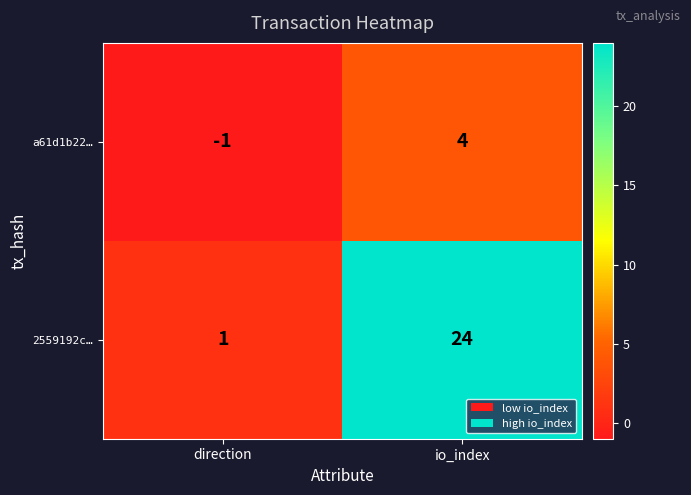

What is the sum of all 2559192c… values?

25